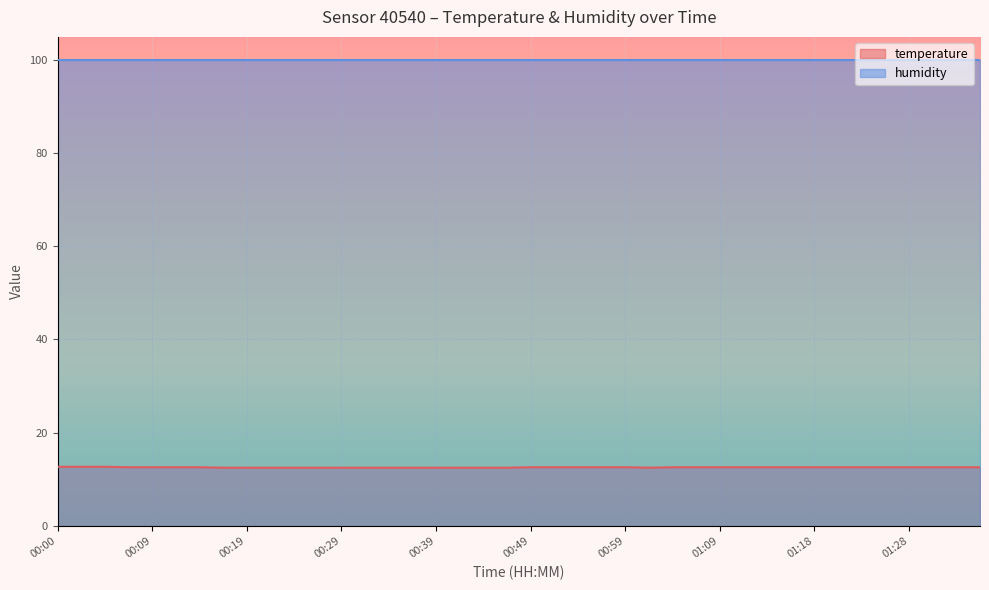

What is the difference between the second highest and minimum values?

0.2